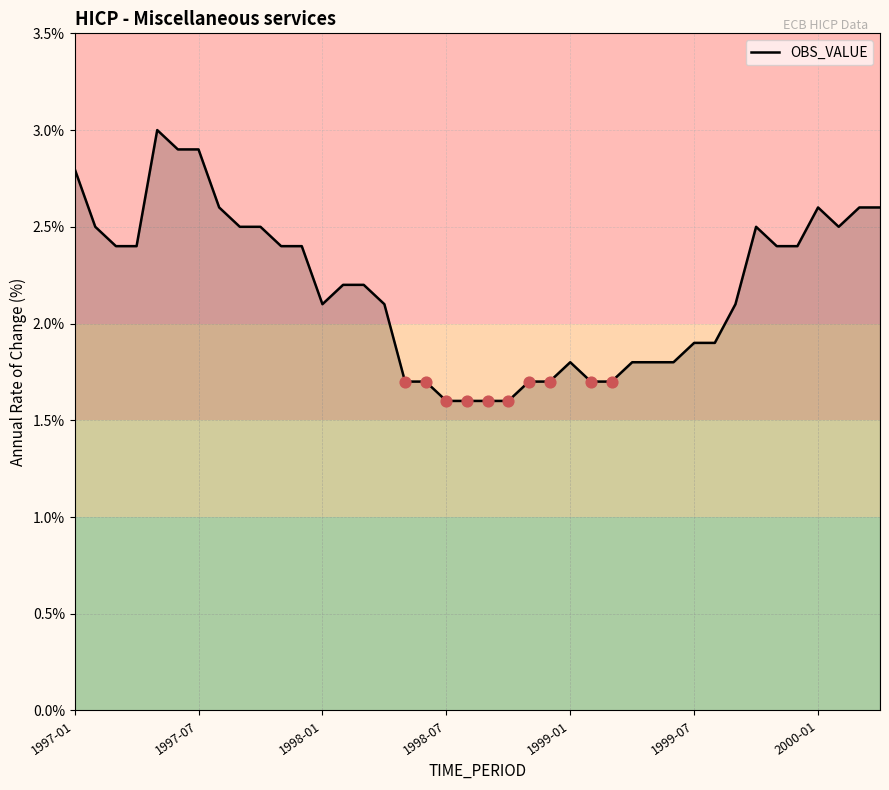

What is the greatest value displayed?

3.0